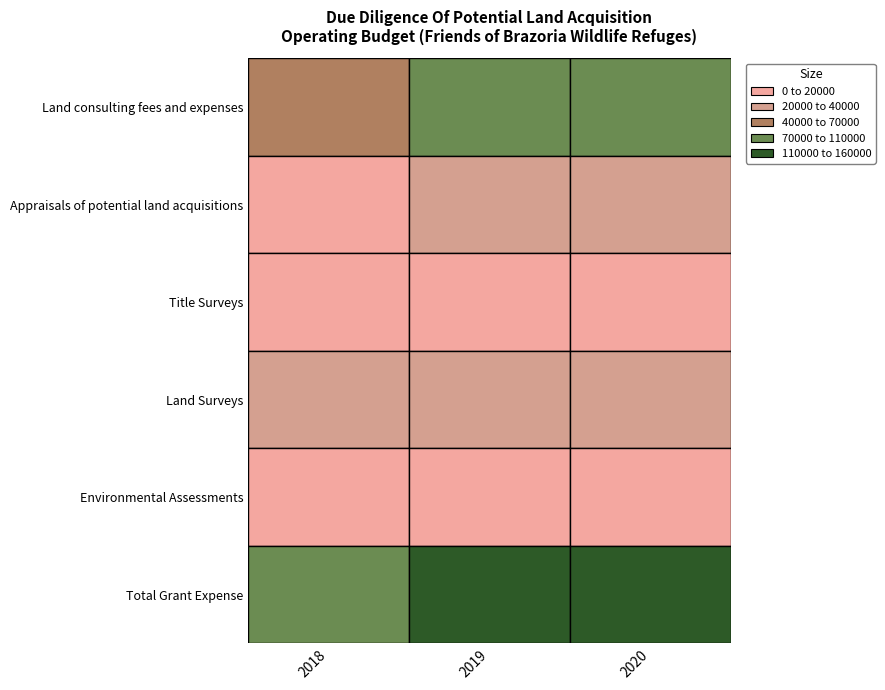

At how many categories does at least one series exceed 134772?

2